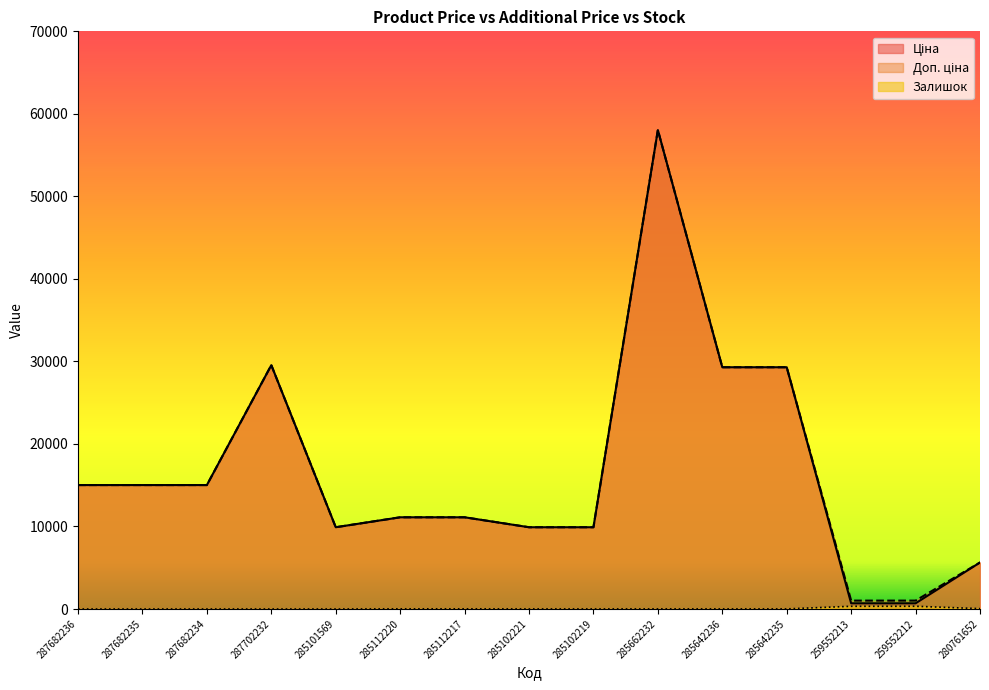

At 285102219, list the series in order from largest to smallest.

Ціна, Доп. ціна, Залишок